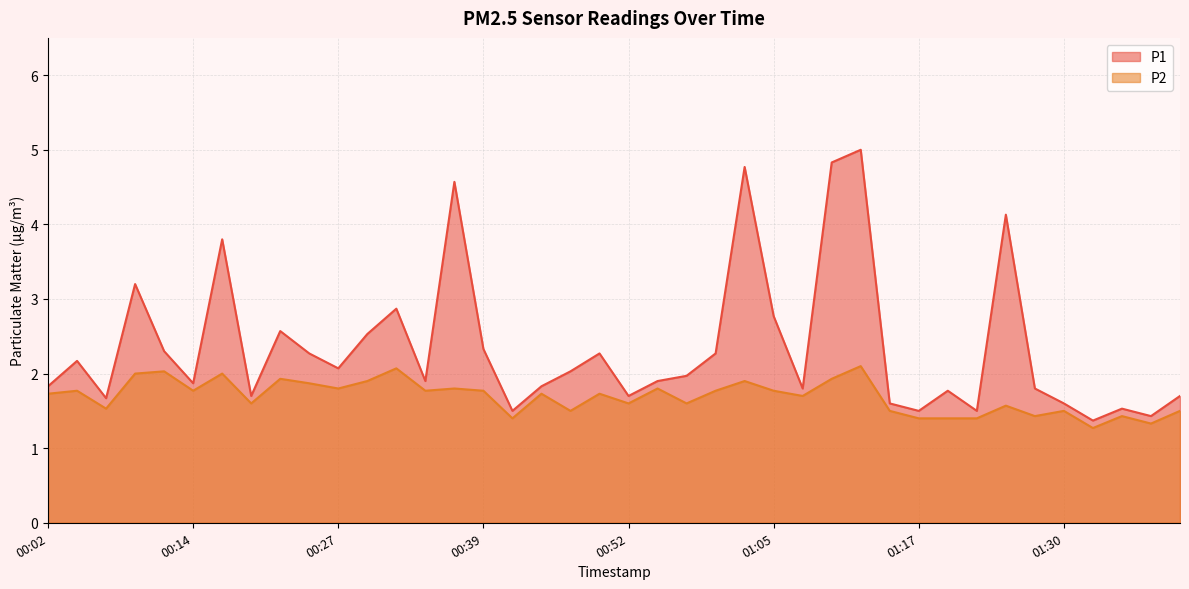

What value does the P1 series have at 01:20?

1.8